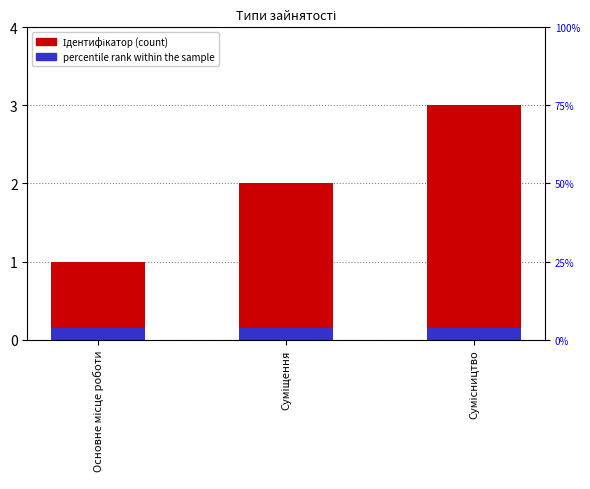

Read the Ідентифікатор value at Сумісництво.

3.0